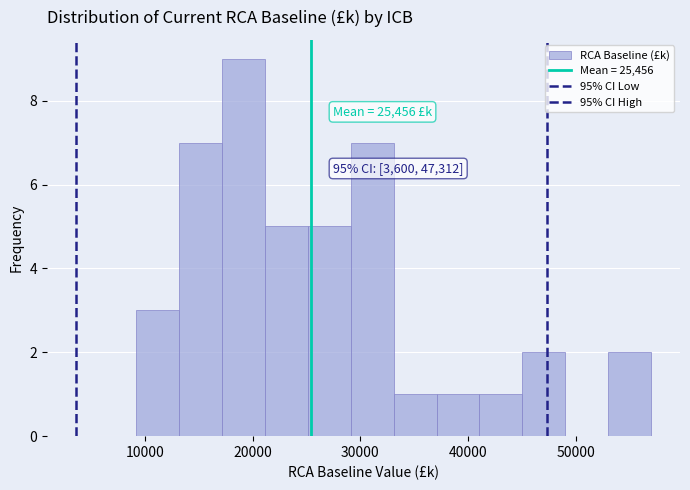

Read against the x-axis, roughly where is the centre of the tallest bar?

19000